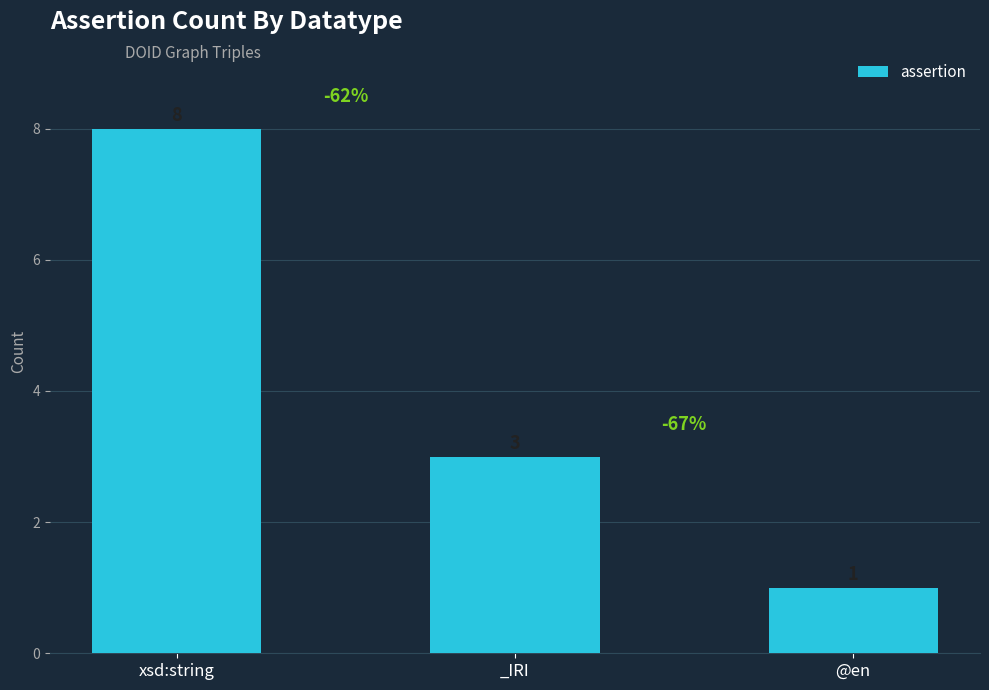

Reading left to right, list all the values displayed in this chart.

8	3	1